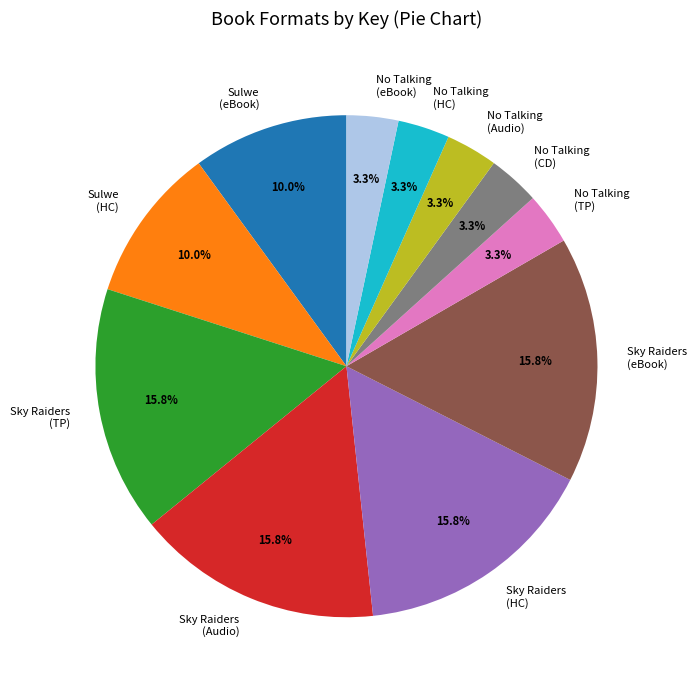

What percentage is the Sky Raiders (eBook) slice, to the nearest percent?

16%